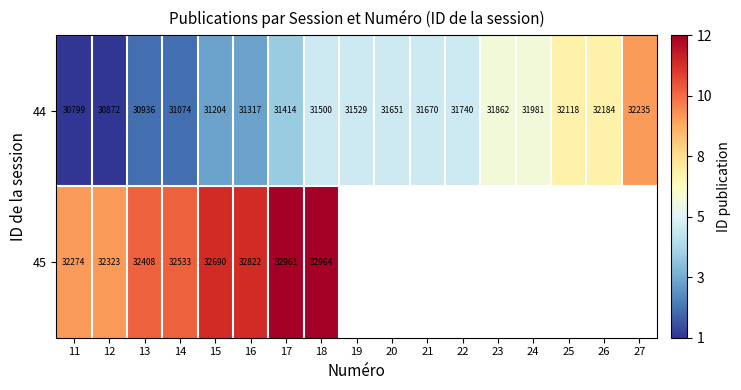

What is the difference between the 44 values at 20 and 22?

89